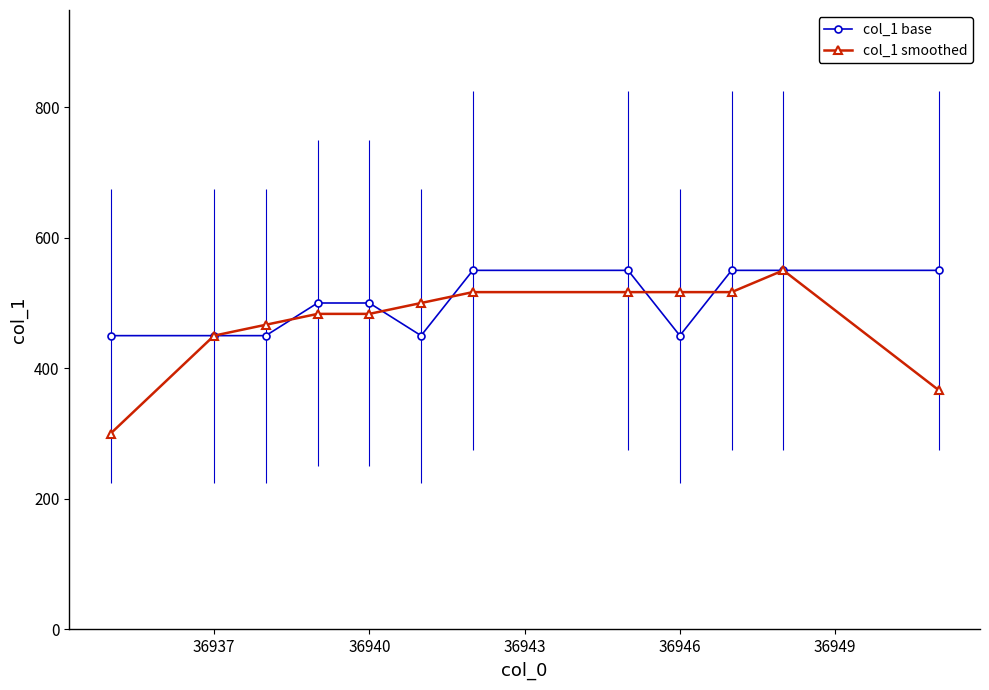

Which series has the widest spread of values?

col_1 smoothed